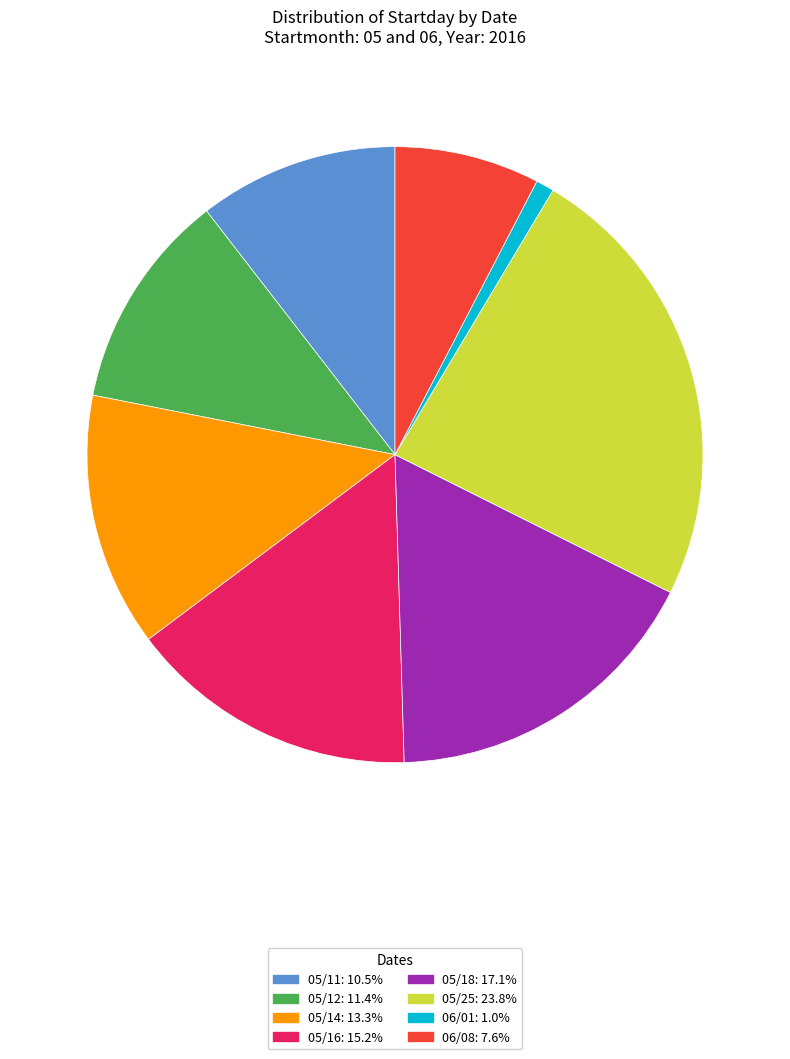

Count the number of slices in the pie.

8